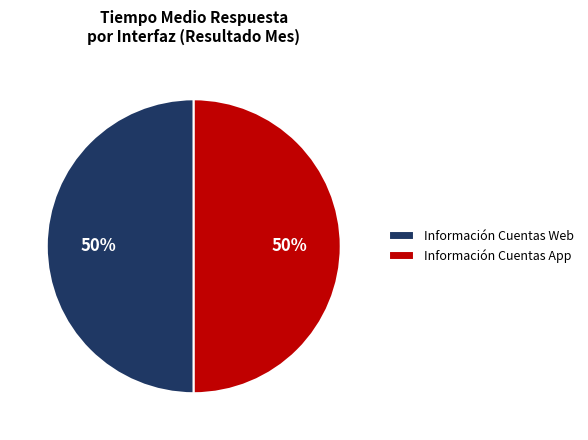

Approximately how many times larger is the value at Información Cuentas Web compared to Información Cuentas App?

1.0